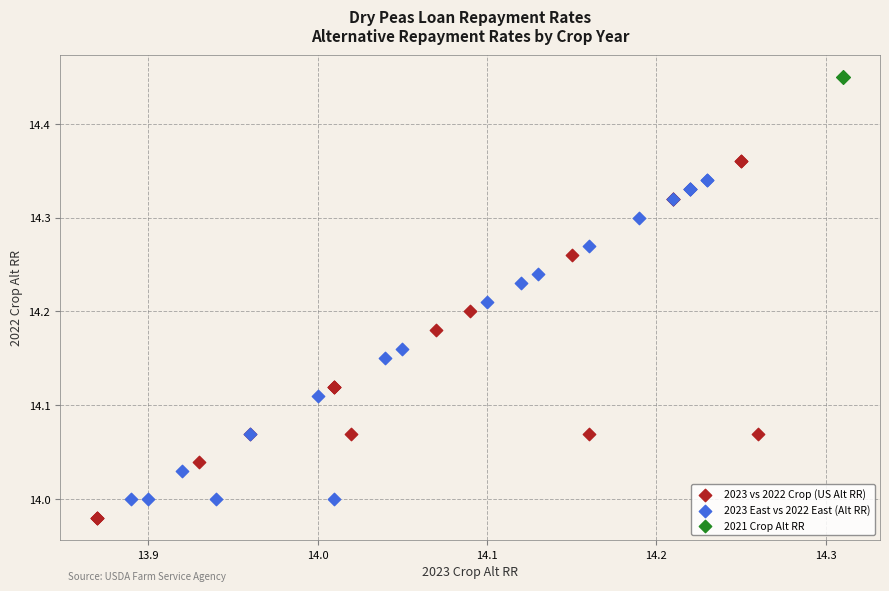

Which series reaches the maximum Y coordinate?

2021 Crop Alt RR